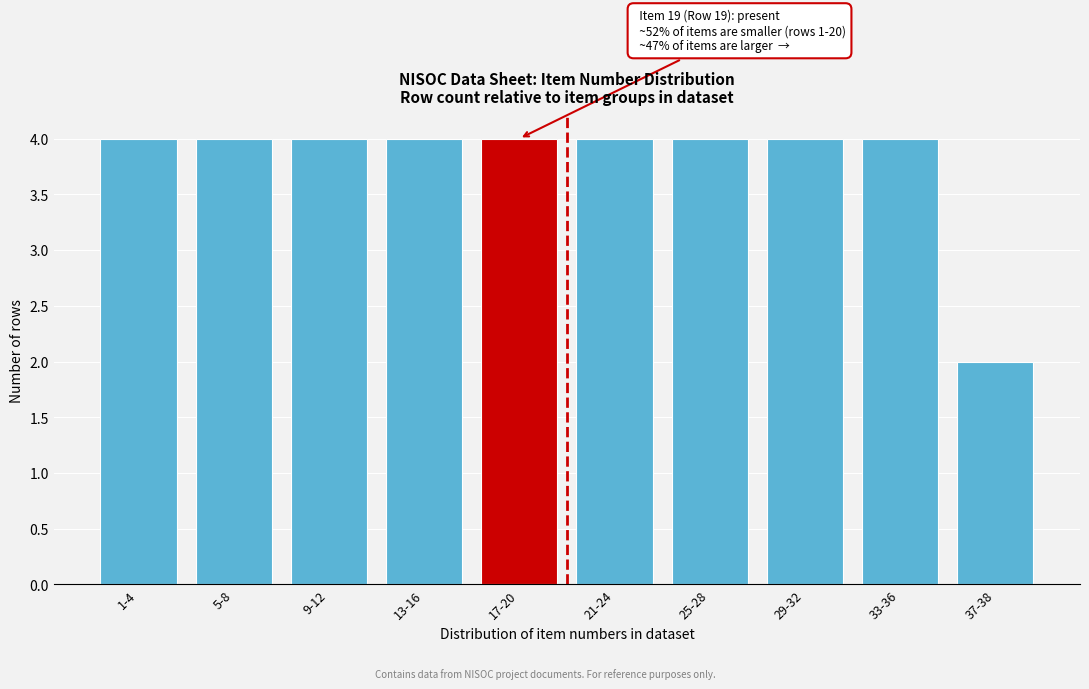

Reading left to right, list all the values displayed in this chart.

1-4=4	5-8=4	9-12=4	13-16=4	17-20=4	21-24=4	25-28=4	29-32=4	33-36=4	37-38=2